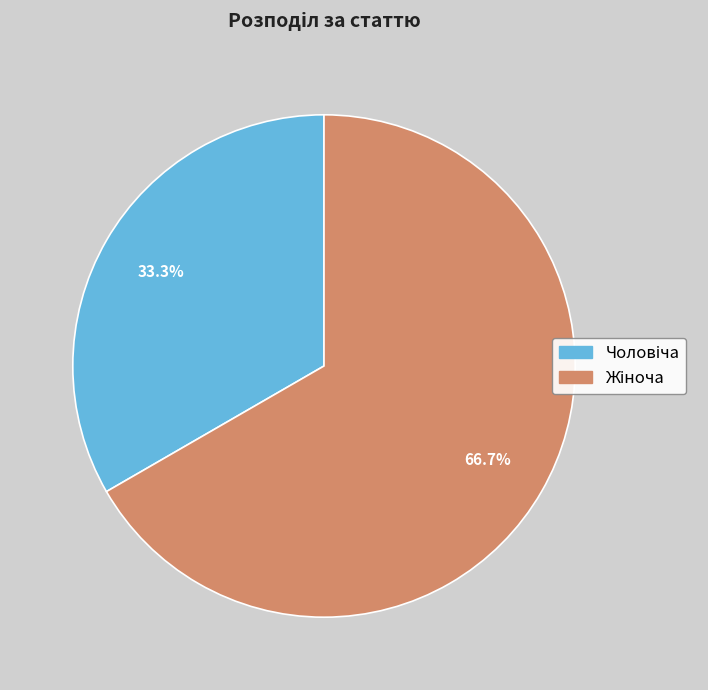

Is there a majority slice in this chart?

Yes